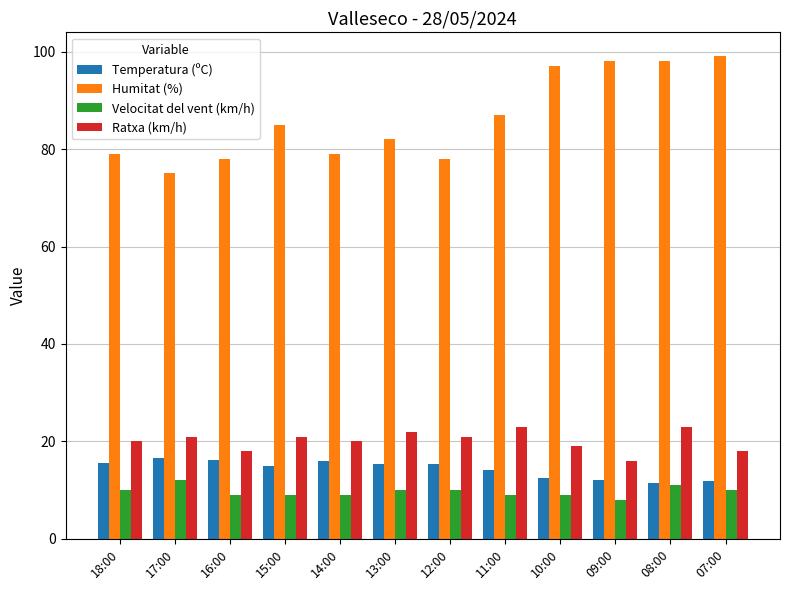

Which series has the largest range (max minus min)?

Humitat (%)